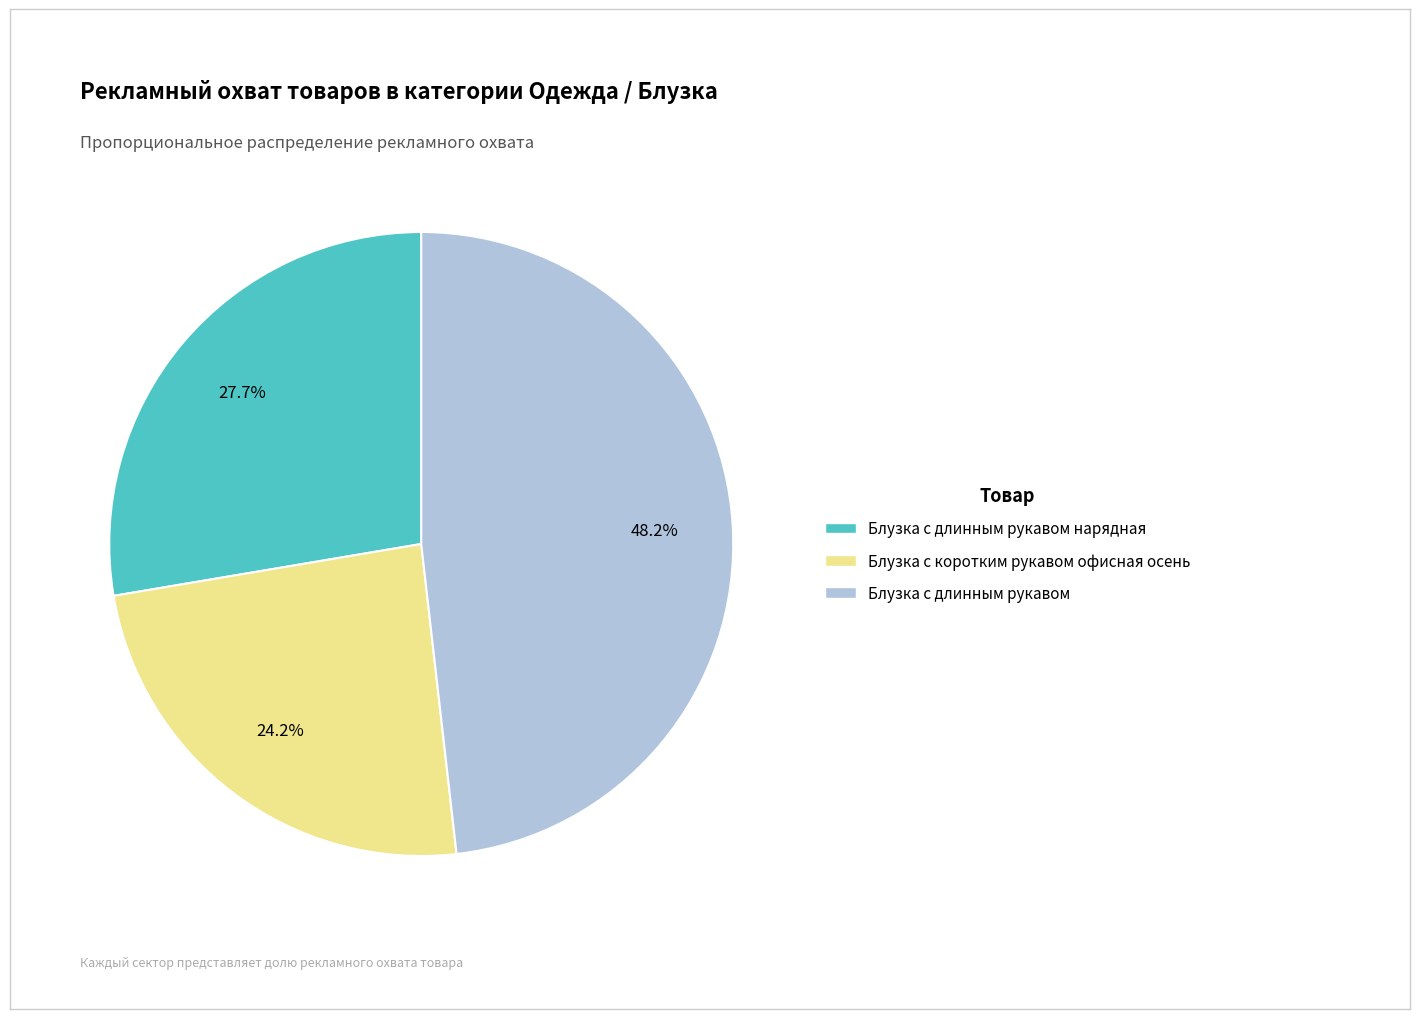

Is there a majority slice in this chart?

No